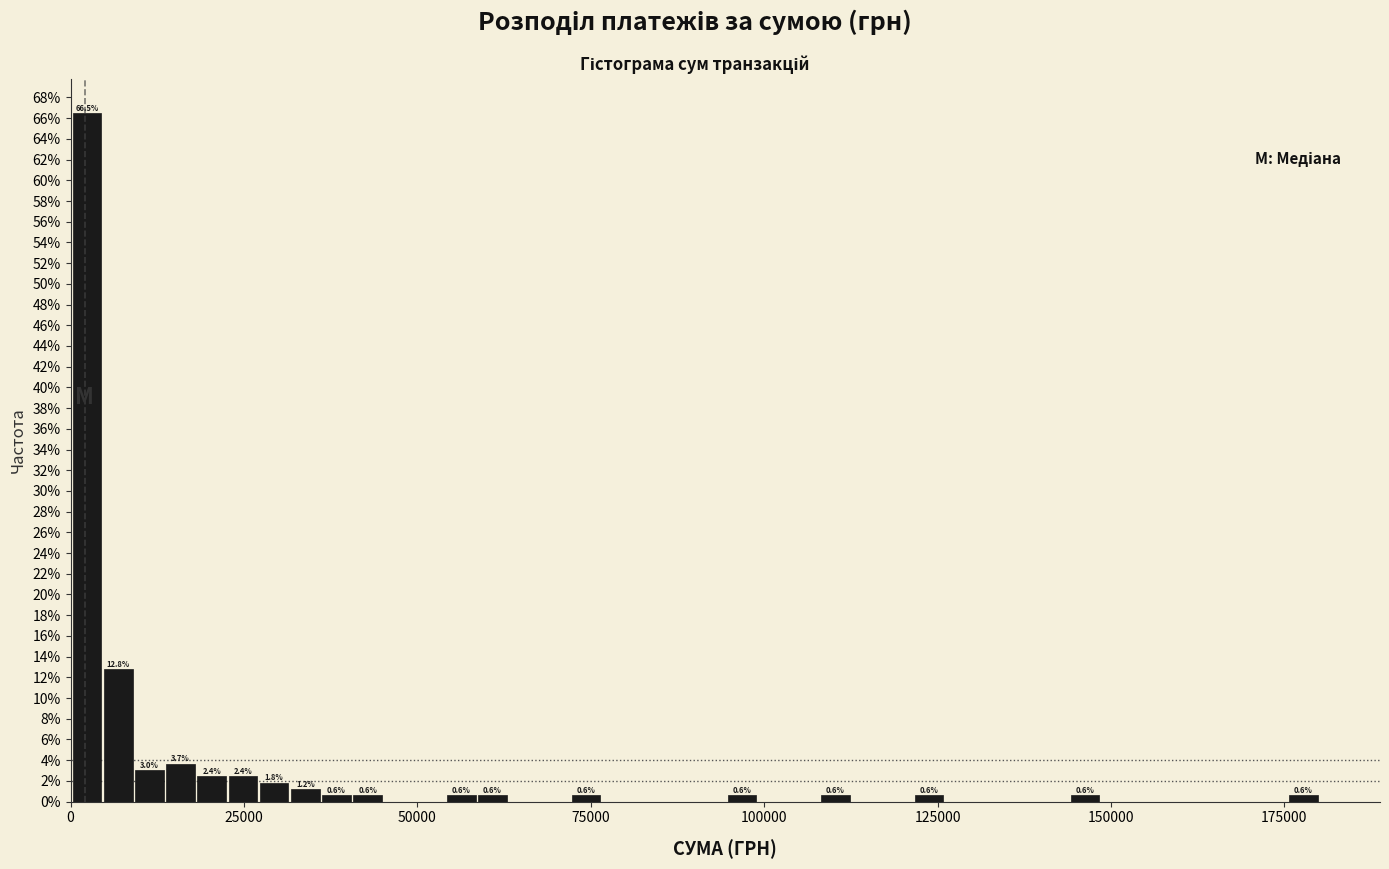

Around what value on the x-axis is the tallest bar? Give the approximate position of its centre, as read against the axis.

0